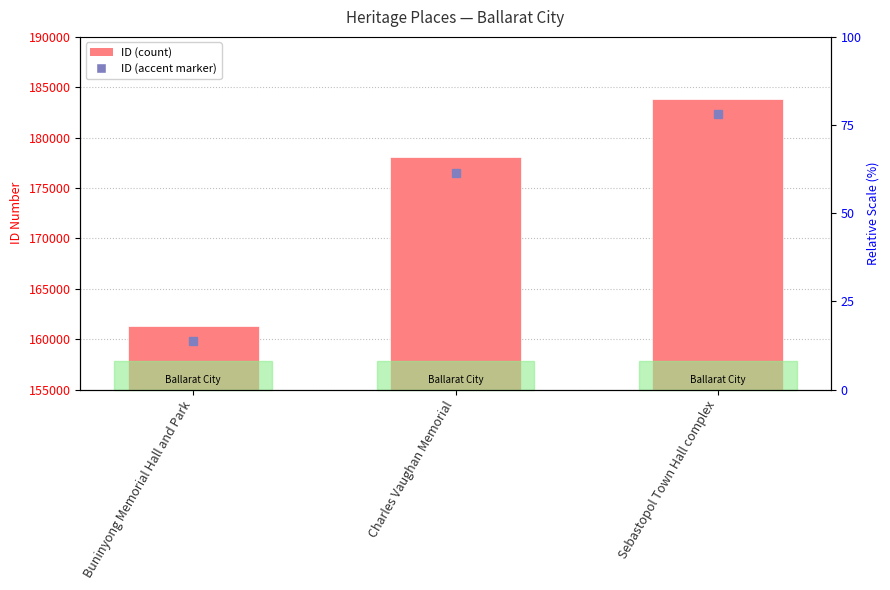

Reading left to right, transcribe all the data shown in this chart.

161353	178042	183813